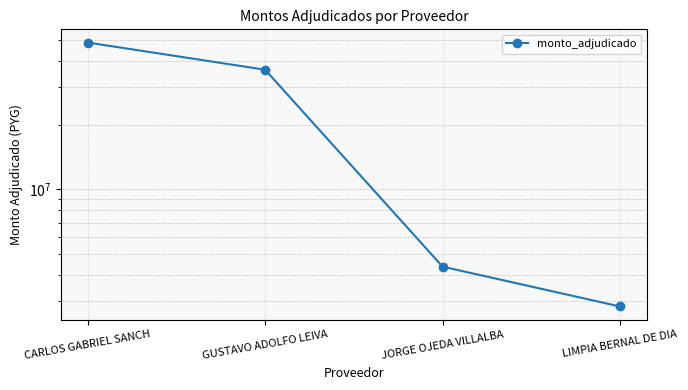

Count the number of categories in the chart.

4